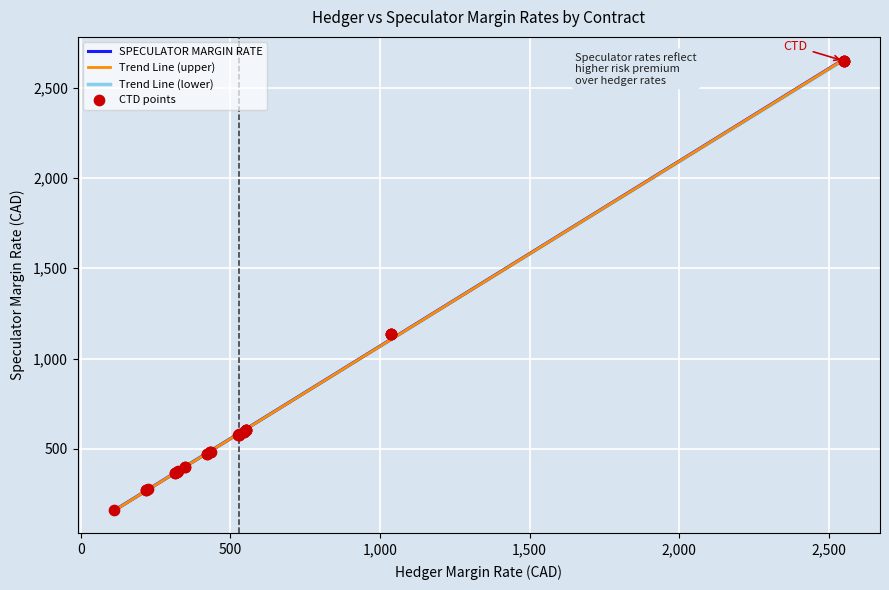

Which series has the largest total across all categories?

SPECULATOR MARGIN RATE